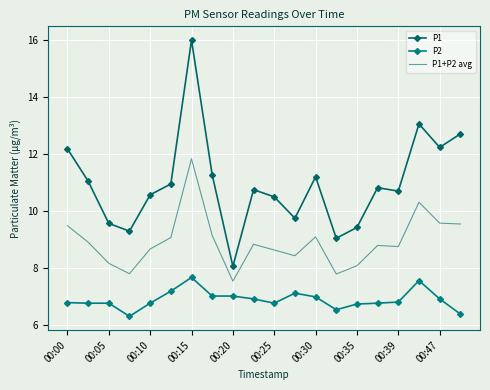

True or false: P1 and P2 intersect in this chart.

False